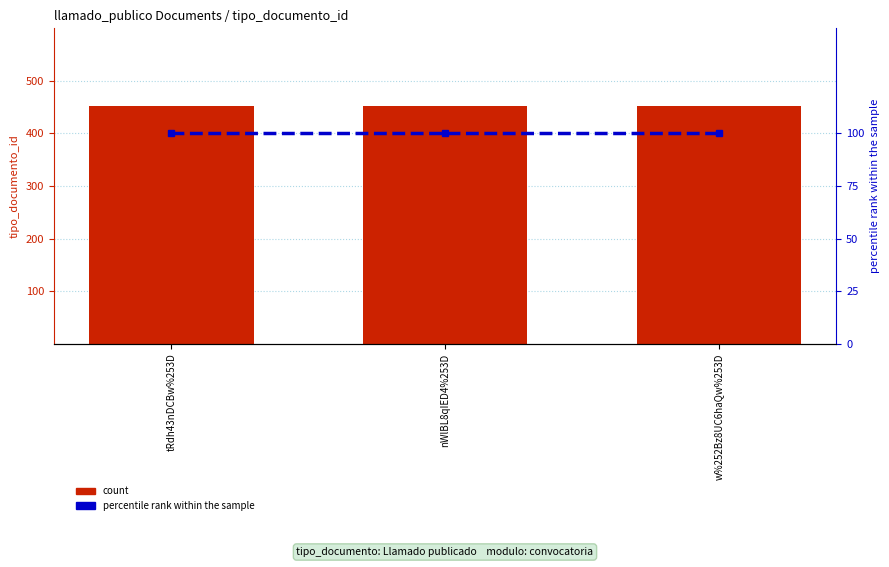

What is the sum of all count values?

1356